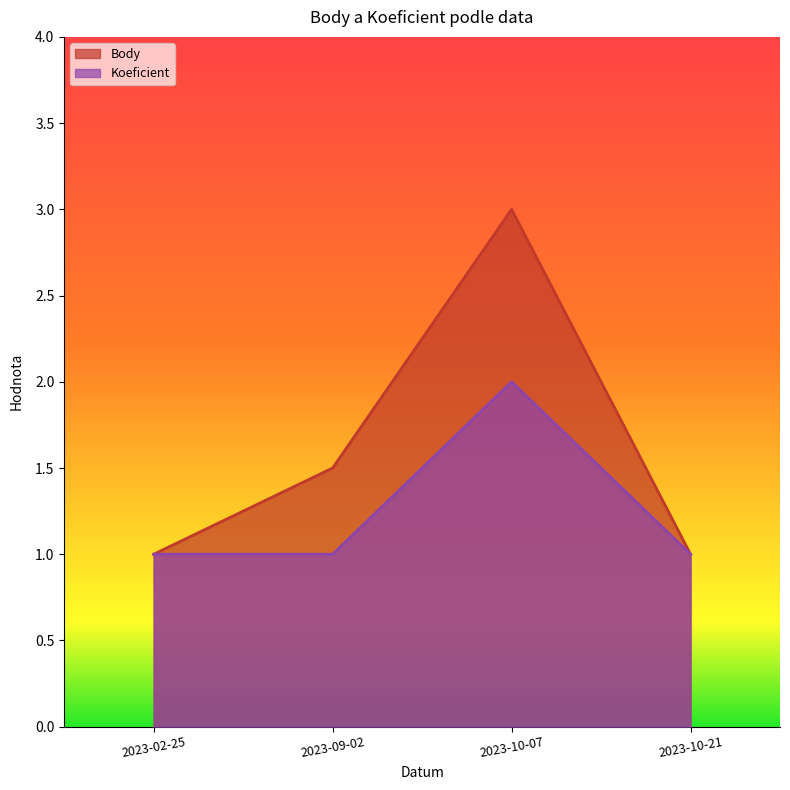

What is the value of the Body point at the 4th from the left?

1.0